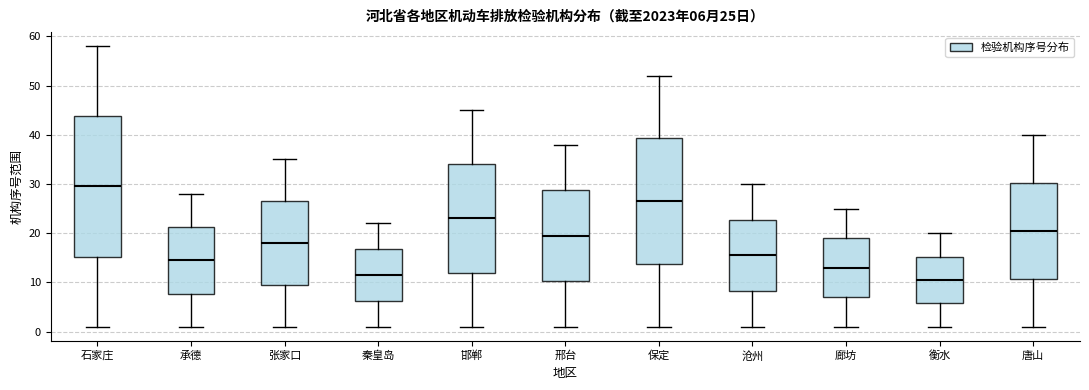

Which box has the highest median line?

石家庄